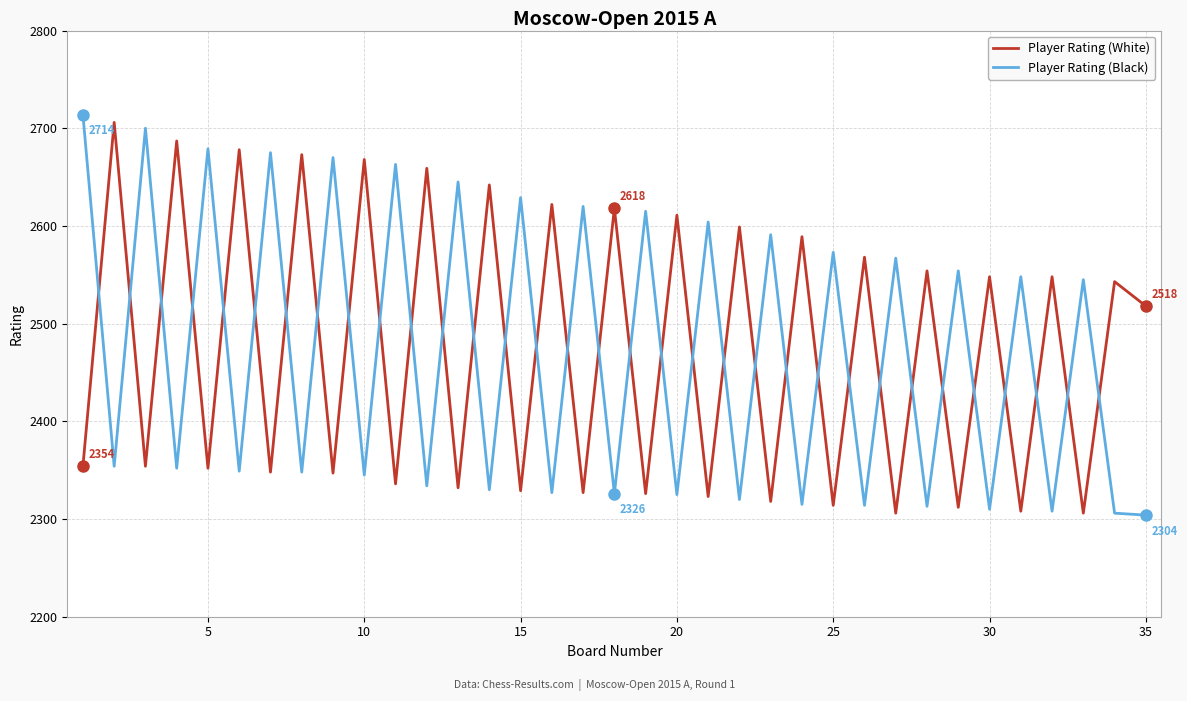

What is the difference between the maximum and minimum values in the Player Rating (White) series?

400